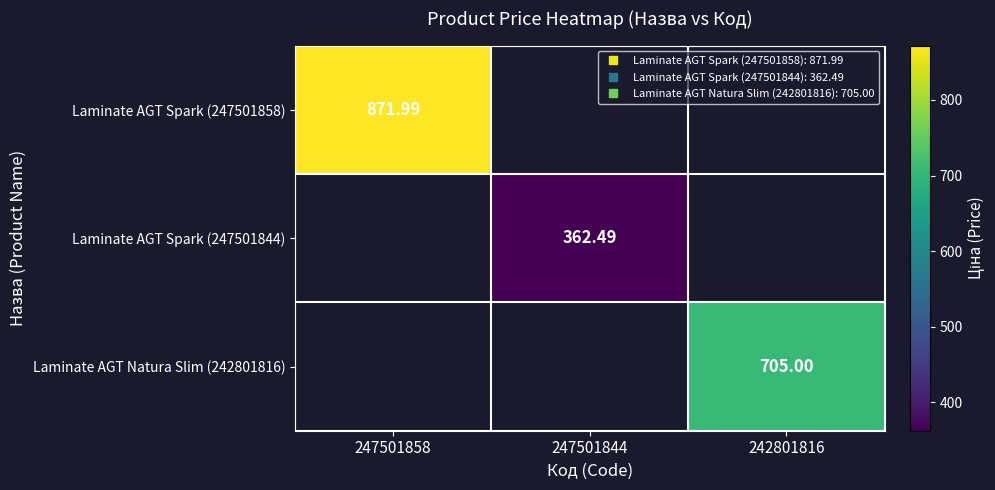

Which series has the largest range (max minus min)?

Laminate AGT Spark (247501858)